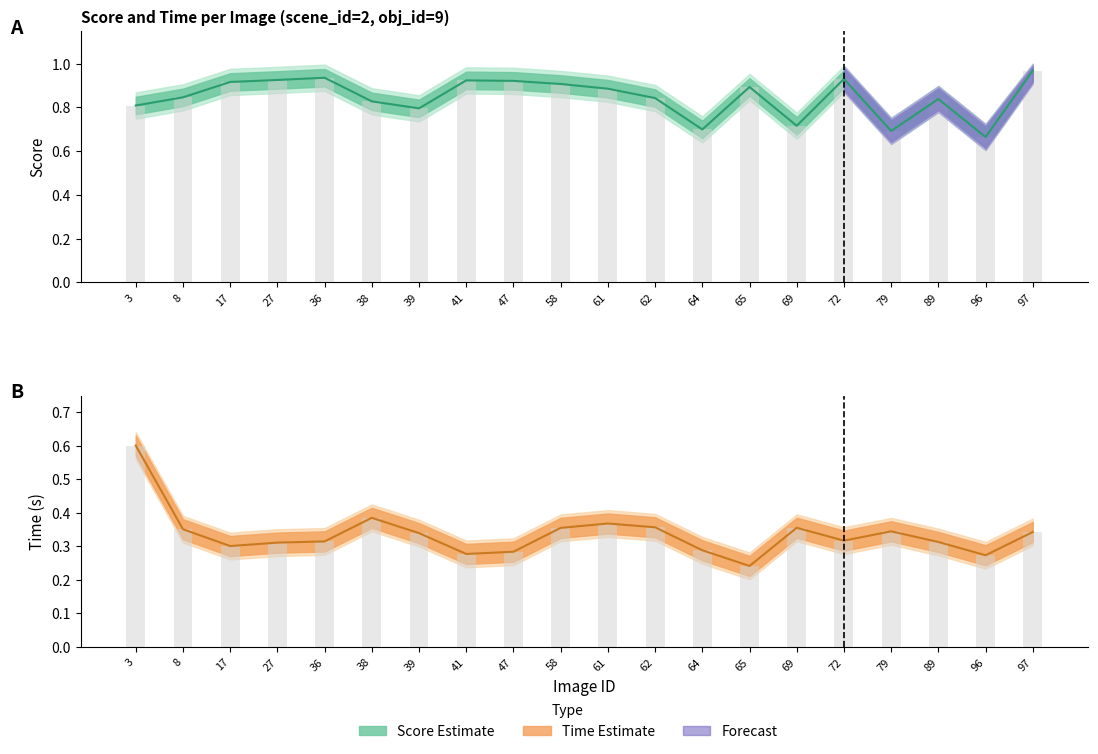

How many distinct data groups are displayed?

4